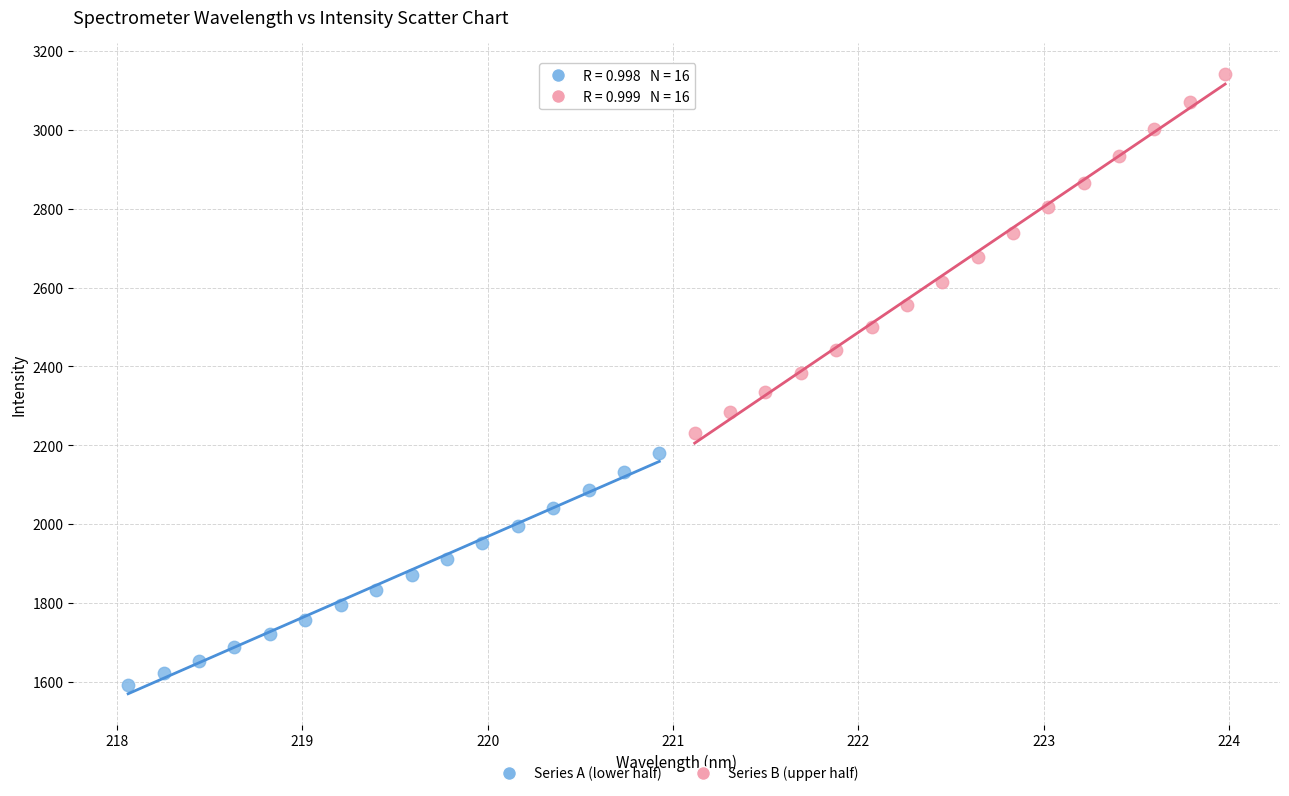

Which series reaches the minimum Y coordinate?

Series A (lower half)